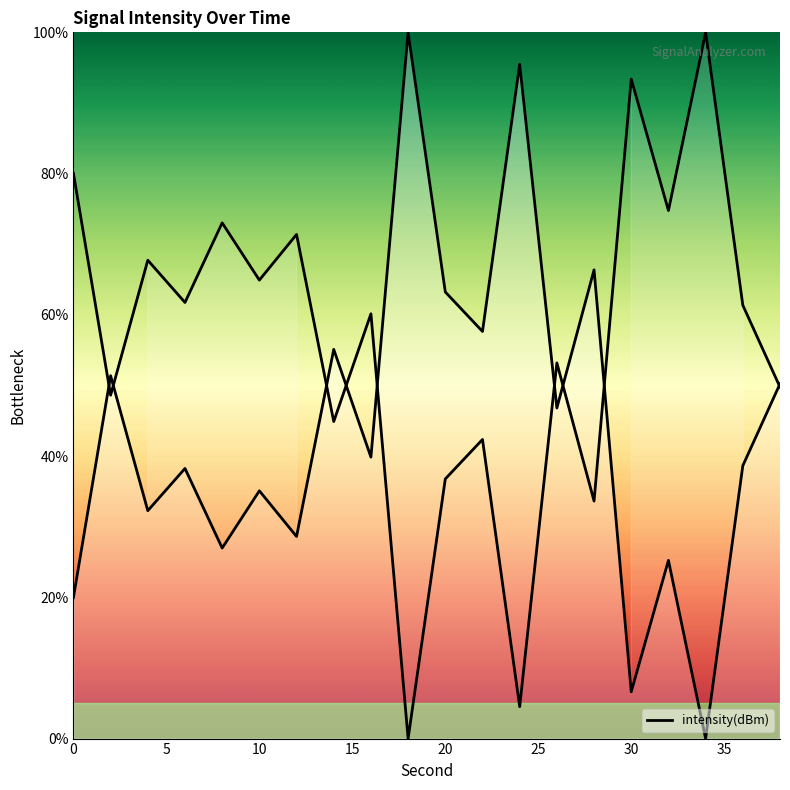

True or false: the data has more than 0 interior local peaks.

True